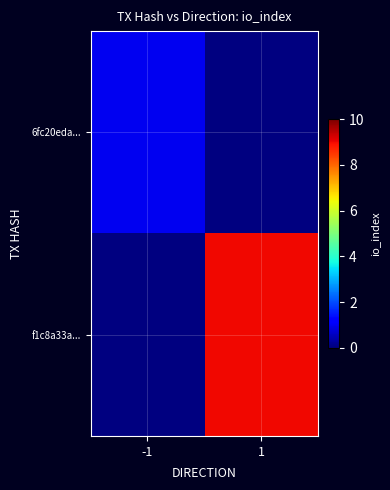

At 1, list the series in order from largest to smallest.

6fc20eda..., f1c8a33a...